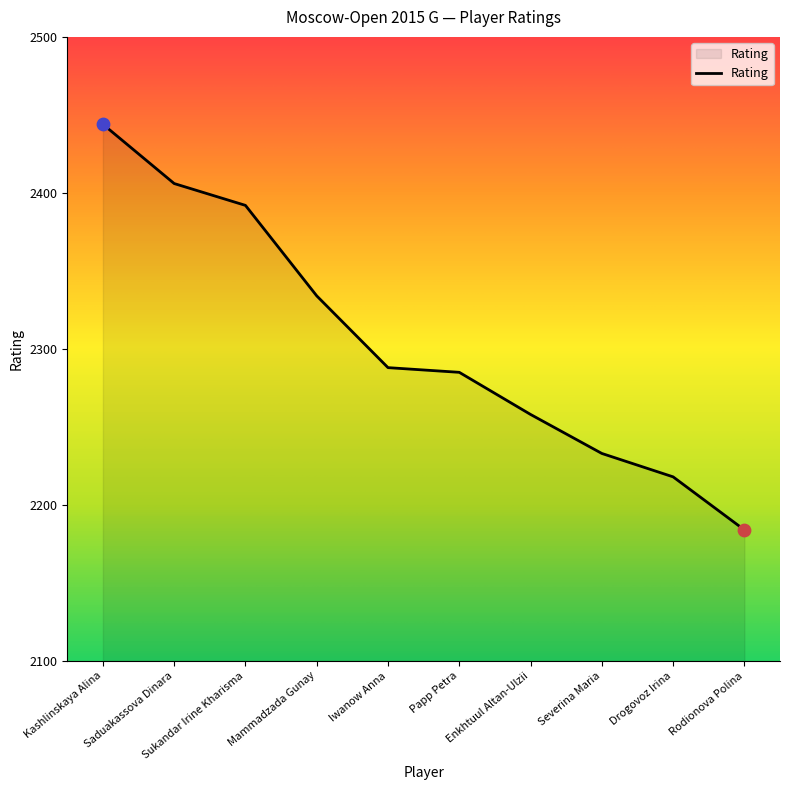

What is the ratio of the value at Saduakassova Dinara to the value at Enkhtuul Altan-Ulzii?

1.1